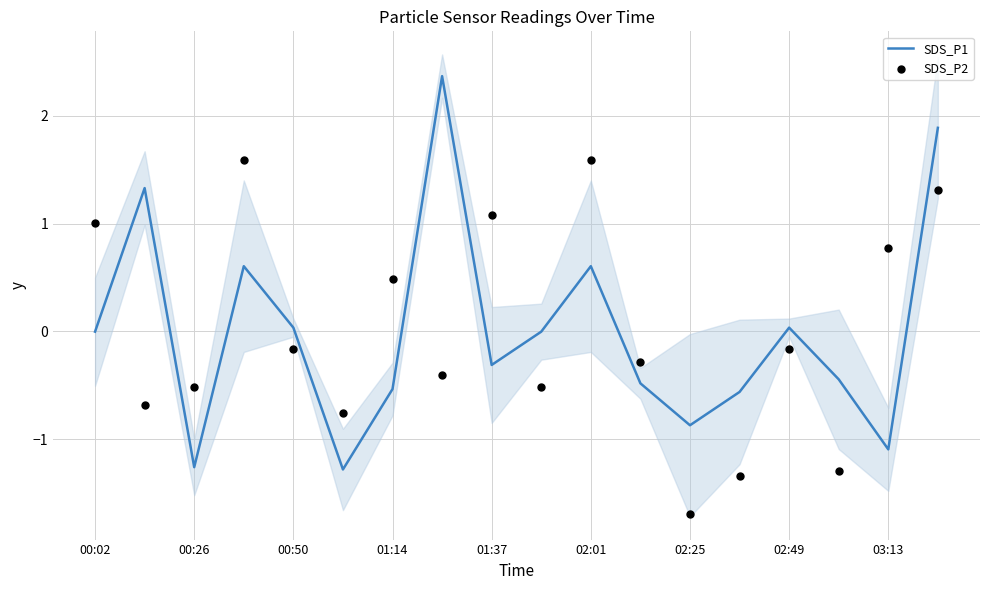

Which series has the largest total across all categories?

SDS_P1